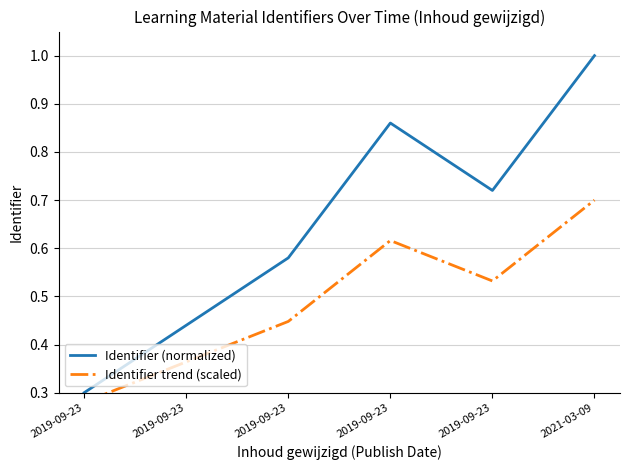

List the series in order of their peak value, lowest first.

Identifier trend (scaled), Identifier (normalized)